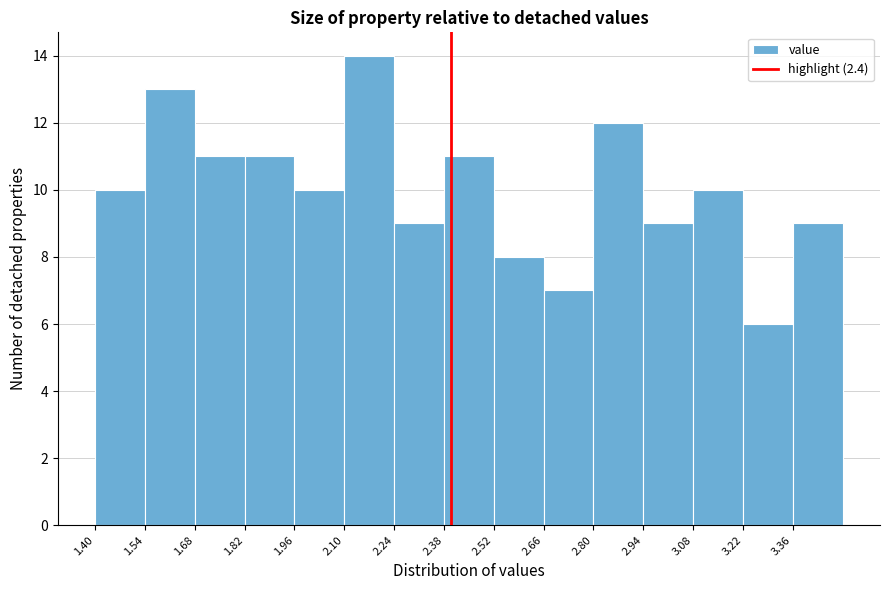

Reading left to right, list every bar in this chart as the range it spans on the x-axis followed by its height. The values are not printed on the chart, so give them approximately, as read against the axis.

1.40 to 1.54: 10
1.54 to 1.68: 13
1.68 to 1.82: 11
1.82 to 1.96: 11
1.96 to 2.10: 10
2.10 to 2.24: 14
2.24 to 2.38: 9
2.38 to 2.52: 11
2.52 to 2.66: 8
2.66 to 2.80: 7
2.80 to 2.94: 12
2.94 to 3.08: 9
3.08 to 3.22: 10
3.22 to 3.36: 6
3.36 to 3.50: 9